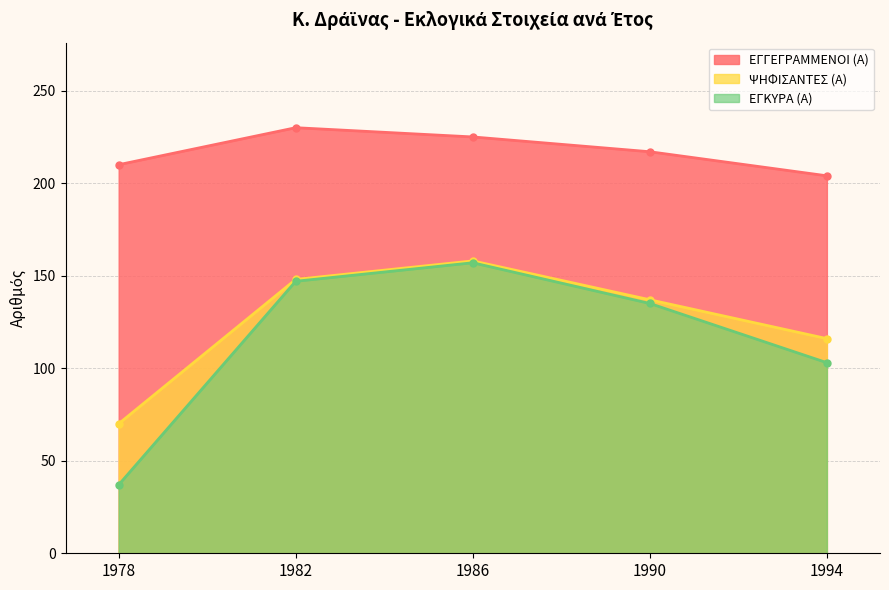

True or false: ΕΓΓΕΓΡΑΜΜΕΝΟΙ (Α) and ΨΗΦΙΣΑΝΤΕΣ (Α) intersect in this chart.

False